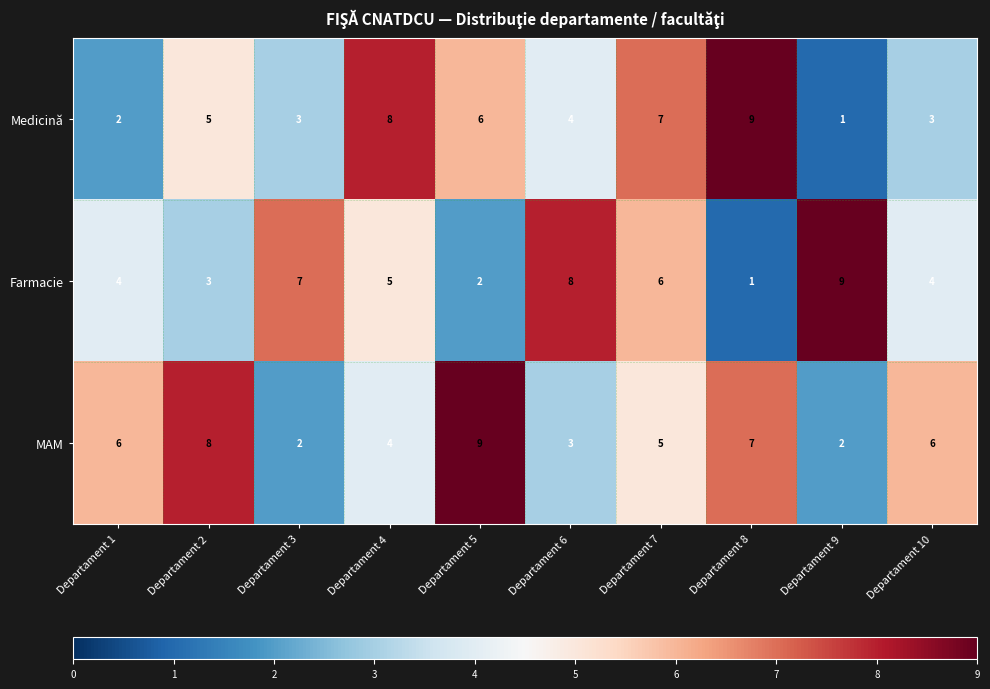

Reading left to right, list all the values displayed in this chart.

Medicină: 2	5	3	8	6	4	7	9	1	3
Farmacie: 4	3	7	5	2	8	6	1	9	4
MAM: 6	8	2	4	9	3	5	7	2	6